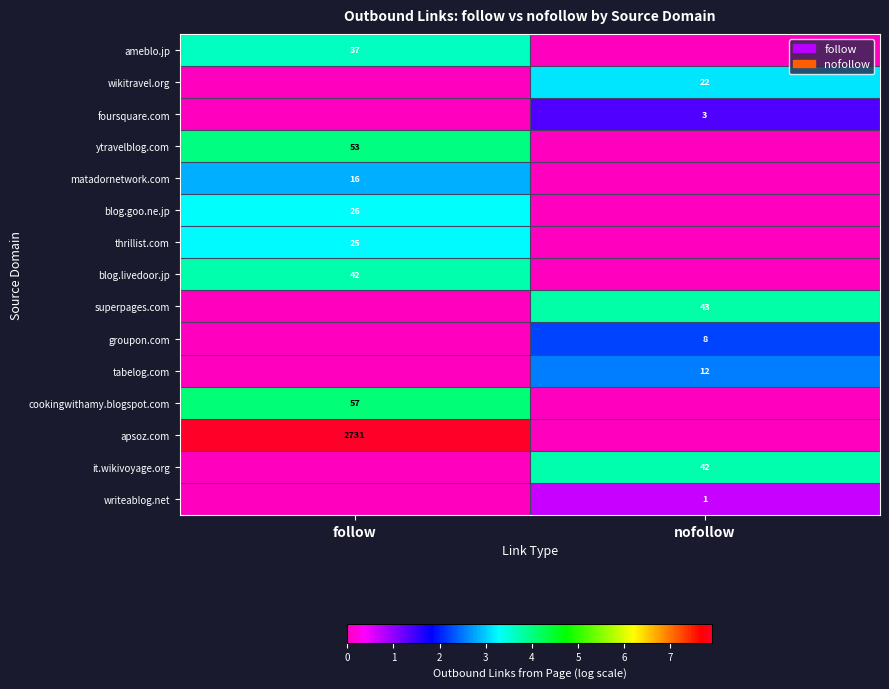

Is it true that it.wikivoyage.org equals 59 at nofollow?

False